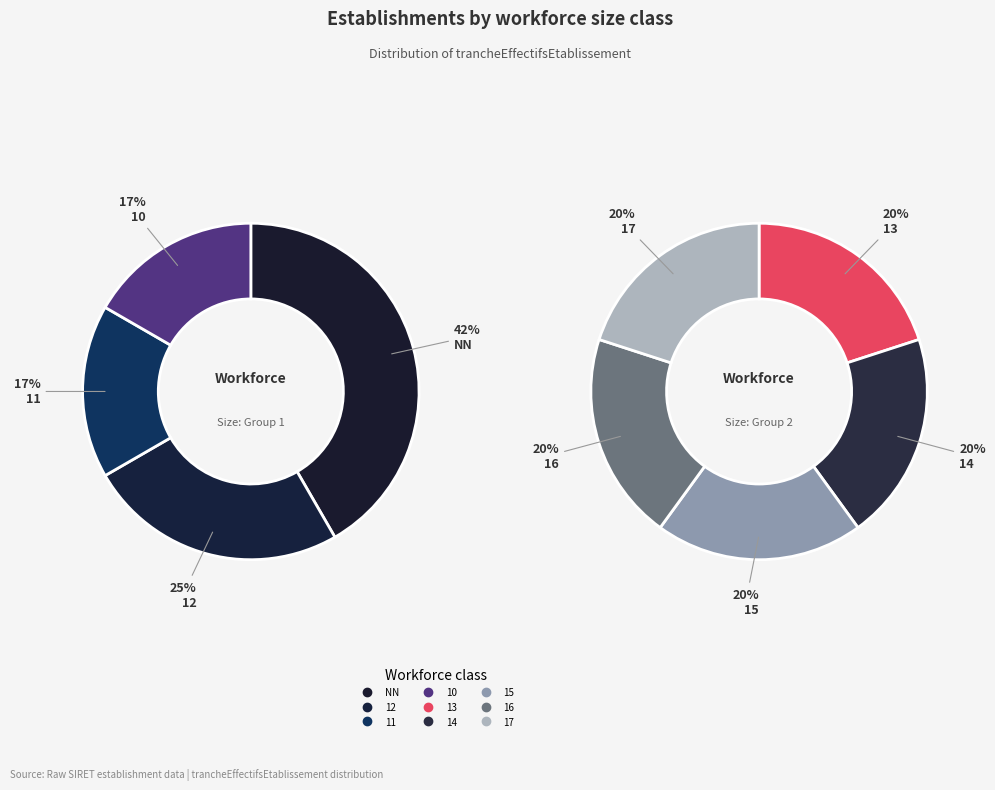

What is the ratio of the value at 11 to the value at 12?

0.7